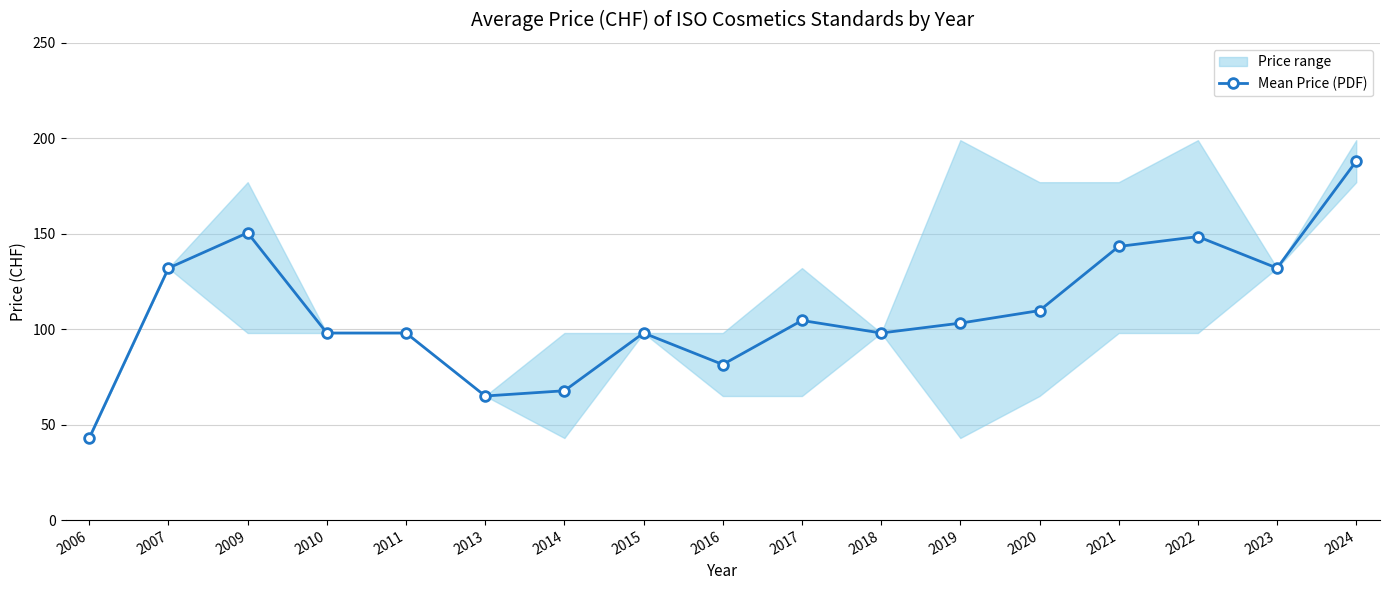

The value at 2010 is 171.9. True or false?

False